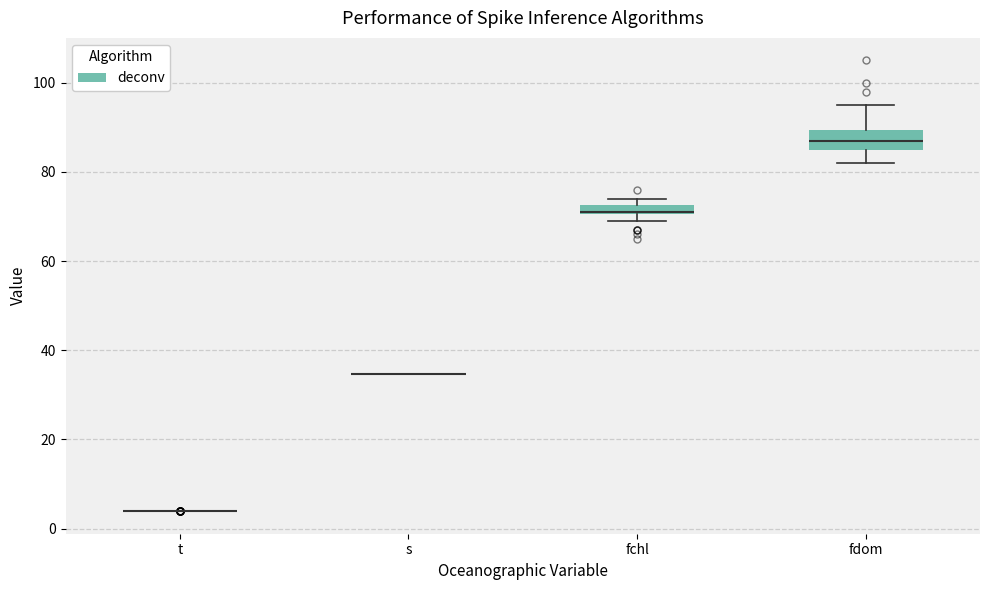

Which box is the tallest, from its lower edge to its upper edge?

fdom